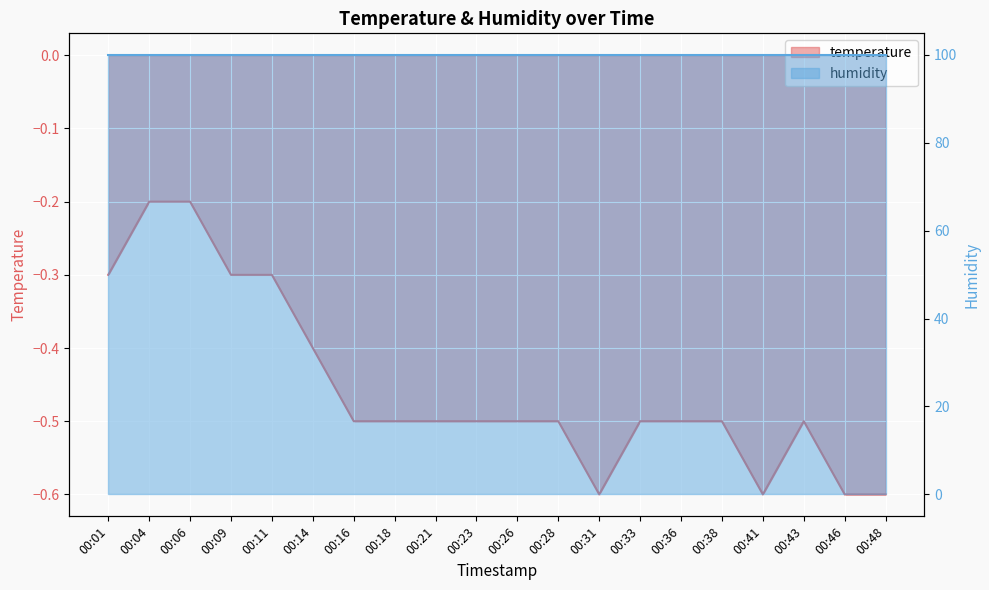

How many interior local peaks (higher than both neighbors) does the data have?

1